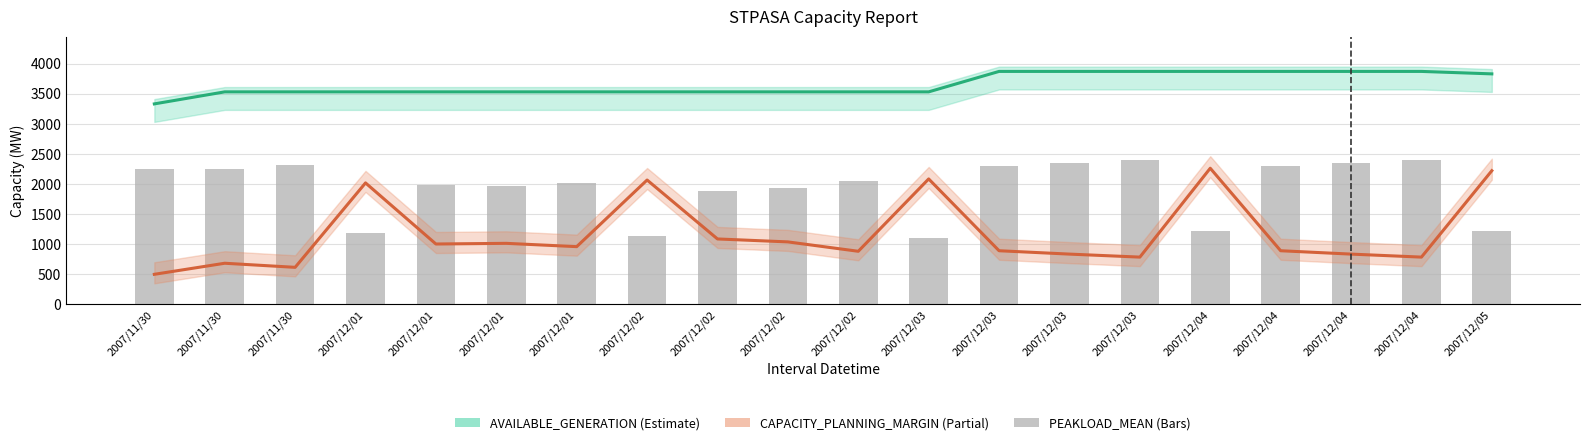

Which category has the lowest value in the CAPACITY_PLANNING_MARGIN series?

2007/11/30